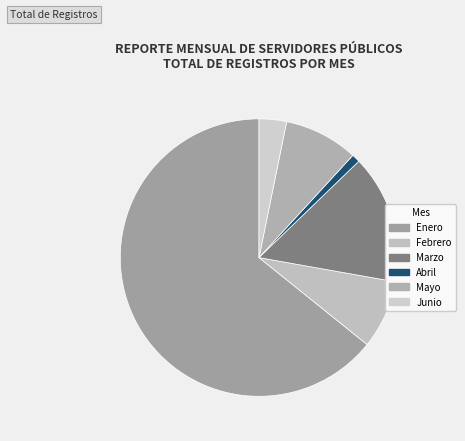

Rank the categories by value from lowest to highest.

Abril, Junio, Febrero, Mayo, Marzo, Enero